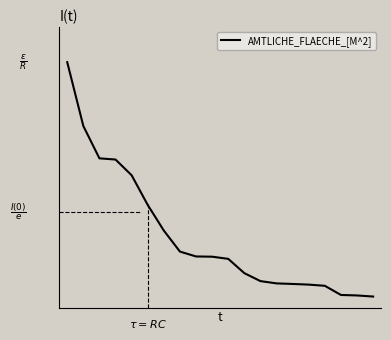

List the labels in order of value, smallest first.

19, 18, 17, 16, 15, 14, 13, 12, 11, 10, 9, 8, 7, 6, 5, 4, 3, 2, 1, 0